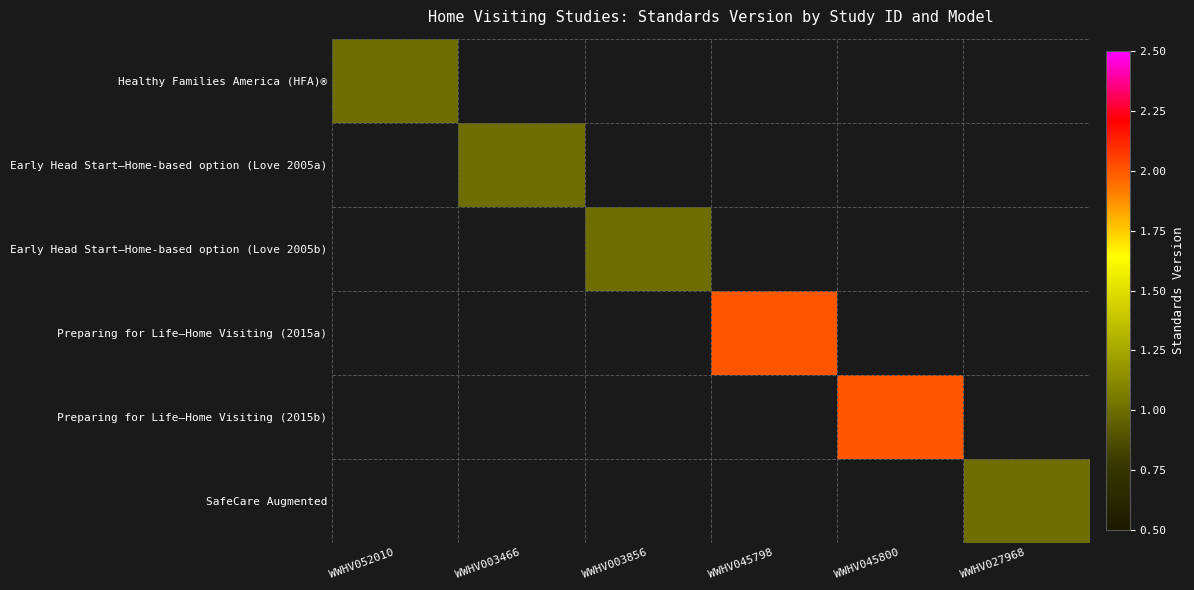

At which label does Preparing for Life—Home Visiting (2015a) reach its minimum?

WWHV052010